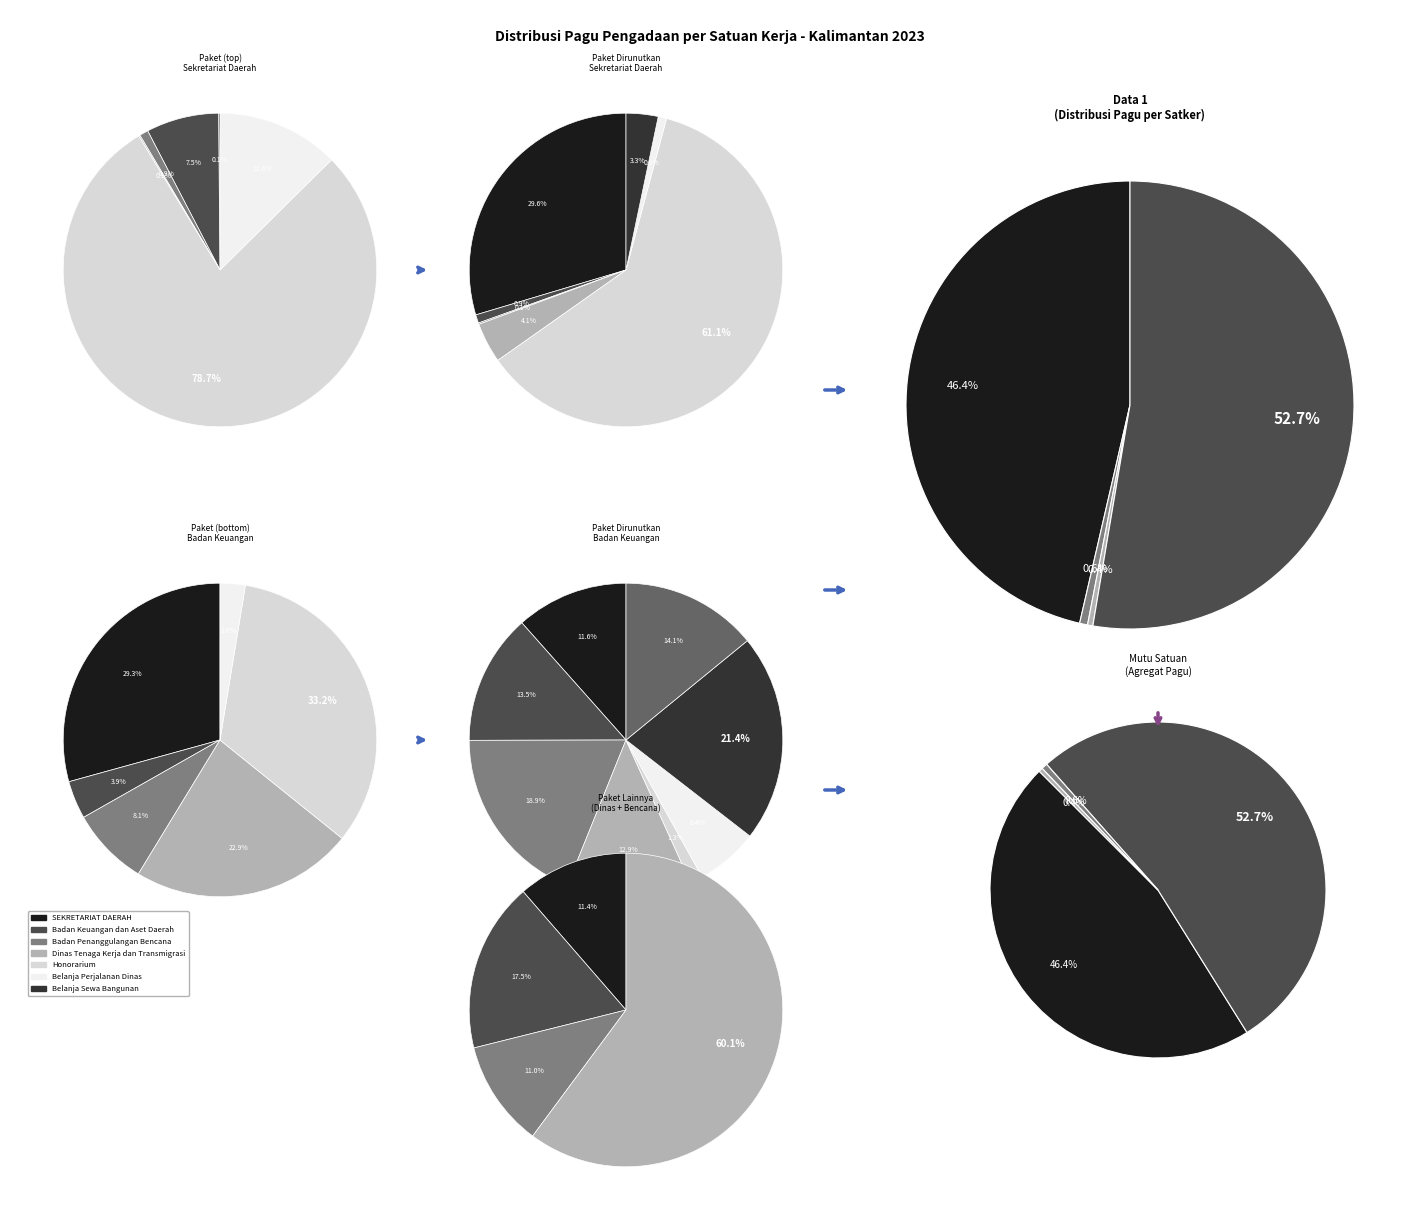

To the nearest percent, what is the difference between the Belanja Perjalanan Dinas Biasa and Belanja Sewa Bangunan Gedung (2) slice percentages?

5%